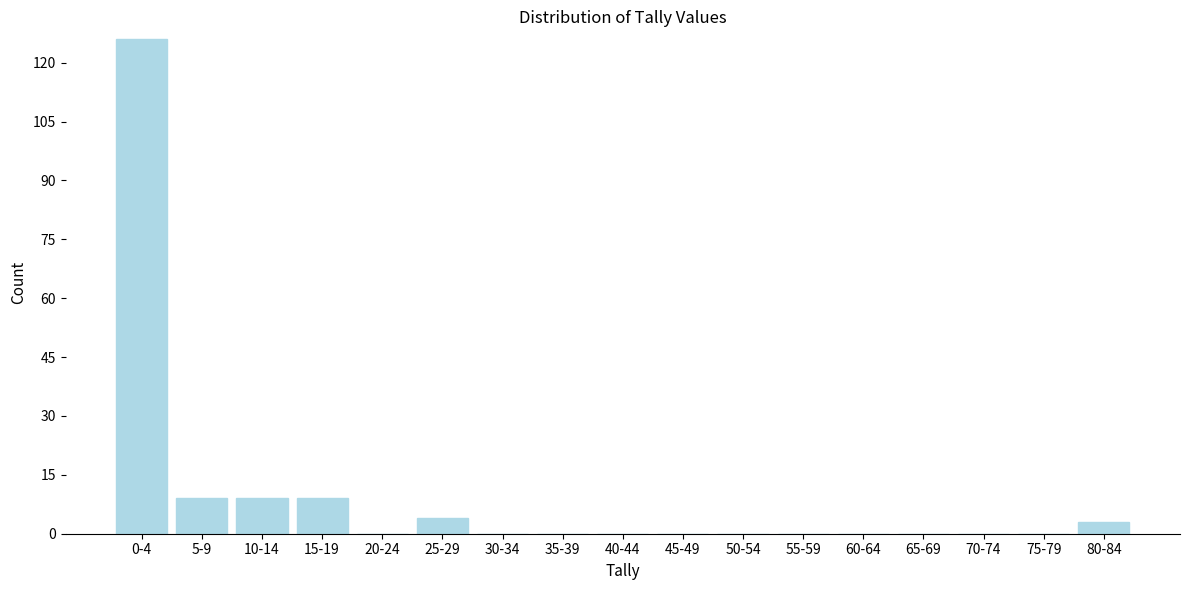

Reading left to right, extract all data points from this chart.

0-4=126	5-9=9	10-14=9	15-19=9	20-24=0	25-29=4	30-34=0	35-39=0	40-44=0	45-49=0	50-54=0	55-59=0	60-64=0	65-69=0	70-74=0	75-79=0	80-84=3